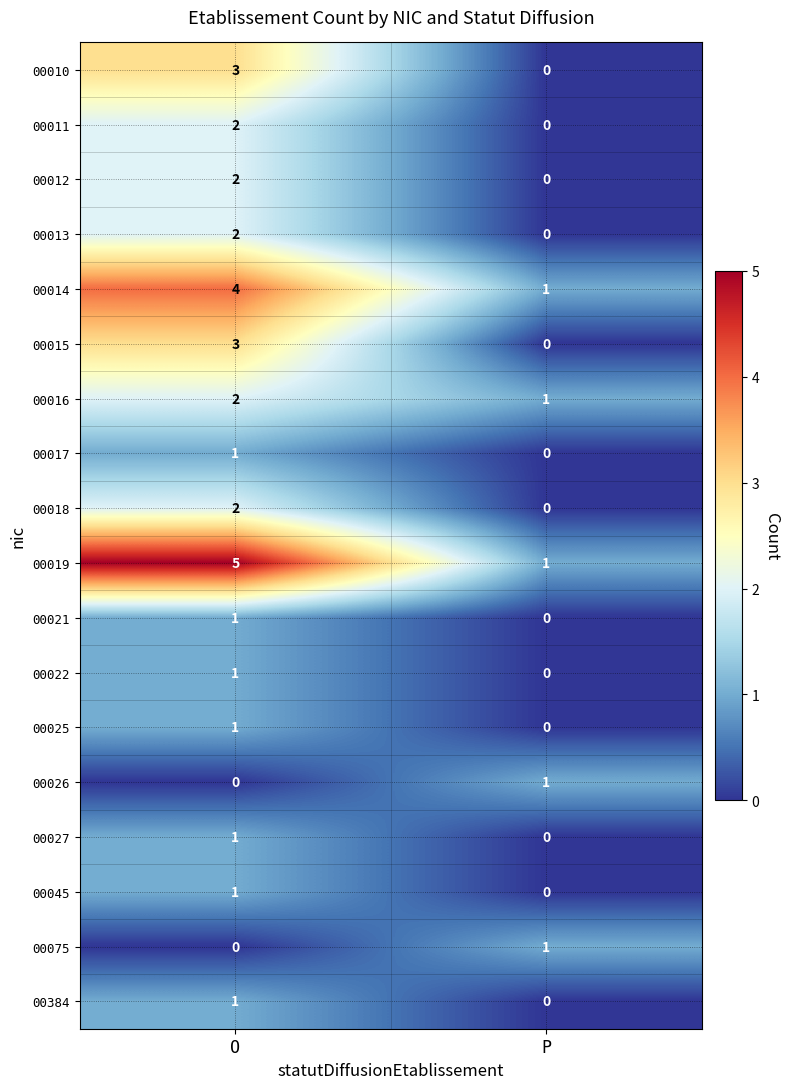

What is the sum of all 00019 values?

6